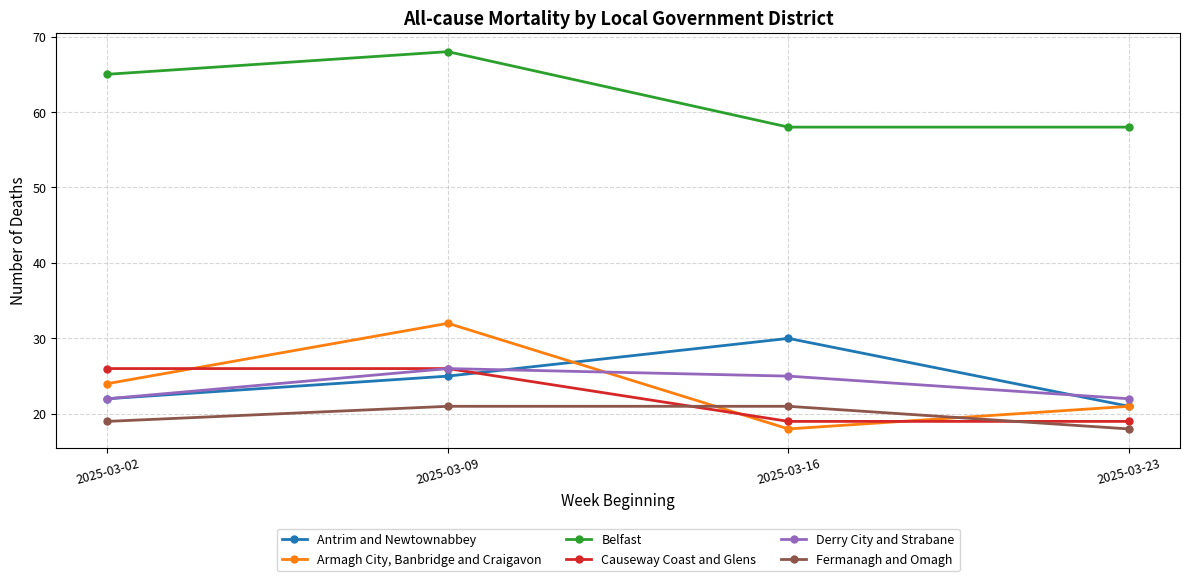

What is the lowest value of the Fermanagh and Omagh series?

18